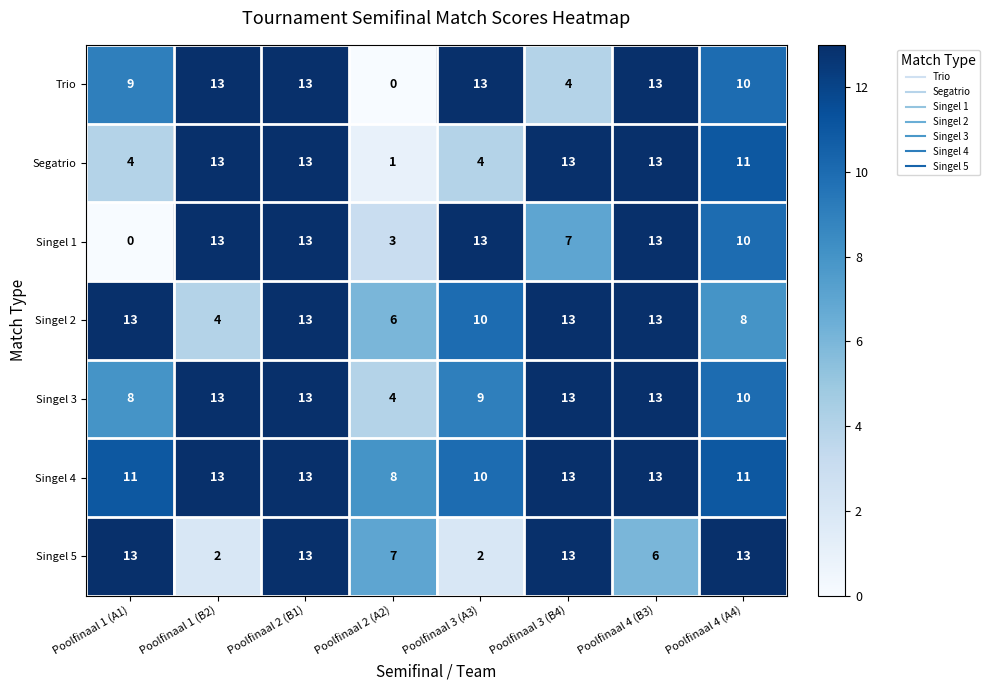

What is the approximate value of Singel 2 at Poolfinaal 3 (B4)?

13